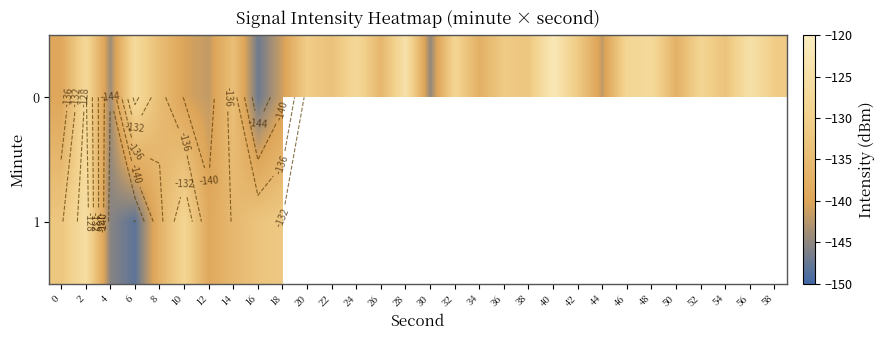

What is the maximum value for 0?

-121.7